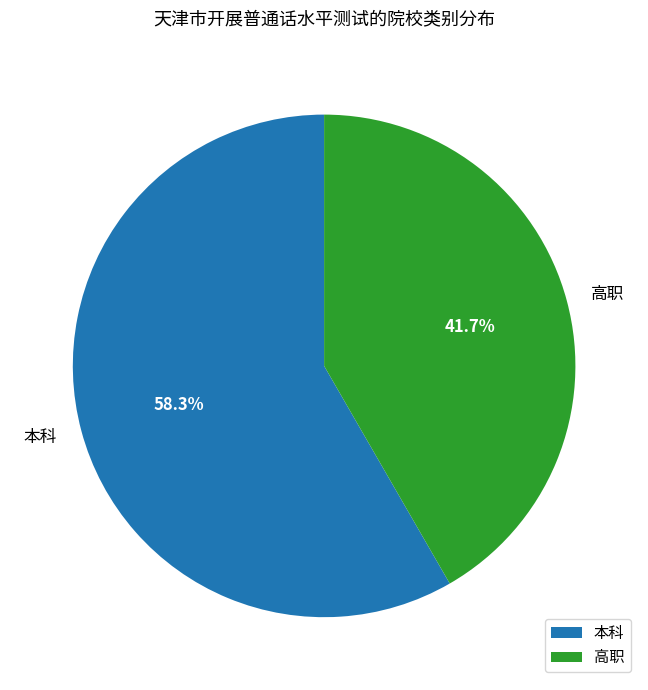

How many segments does this pie chart have?

2